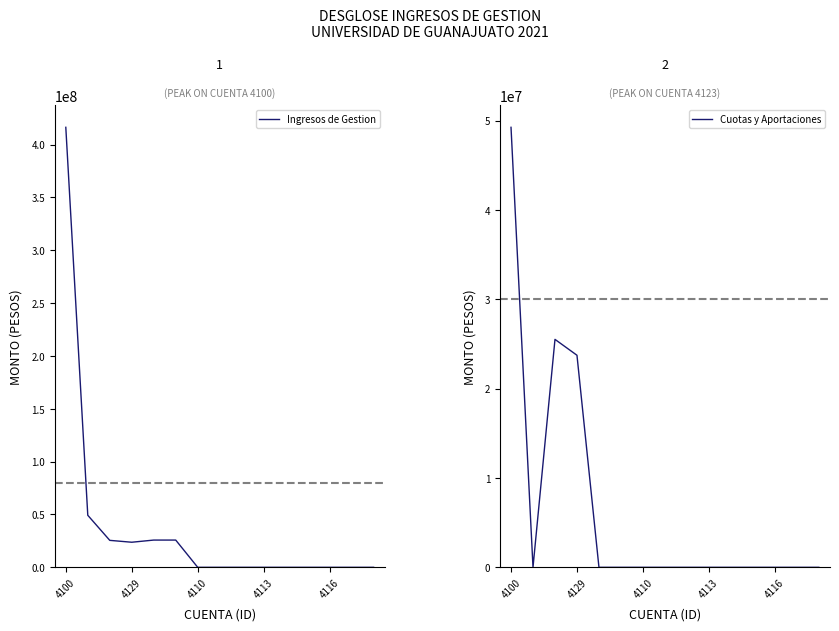

What is the average value of the Ingresos de Gestion series?

37765914